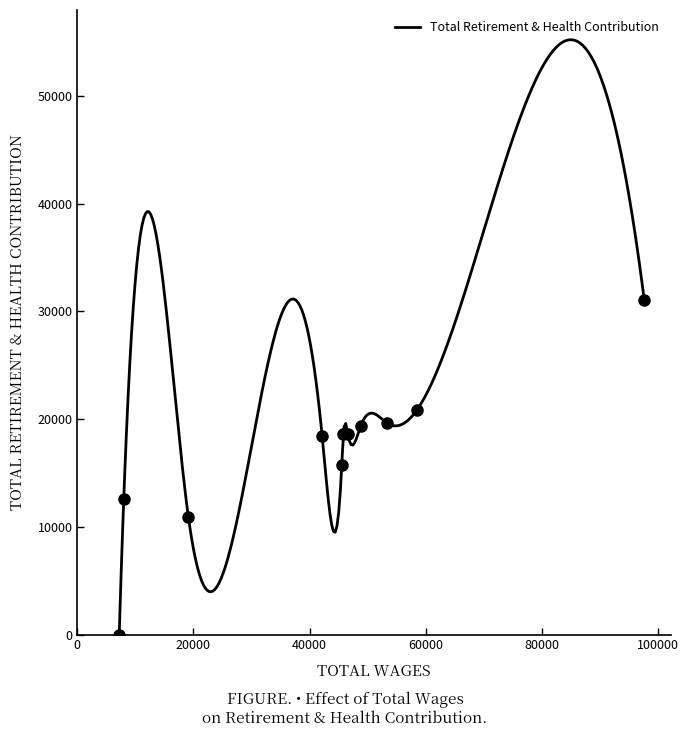

List the labels in order of value, smallest first.

7211, 19115, 7989, 45543, 42170, 45820, 46579, 48823, 53385, 58510, 97651